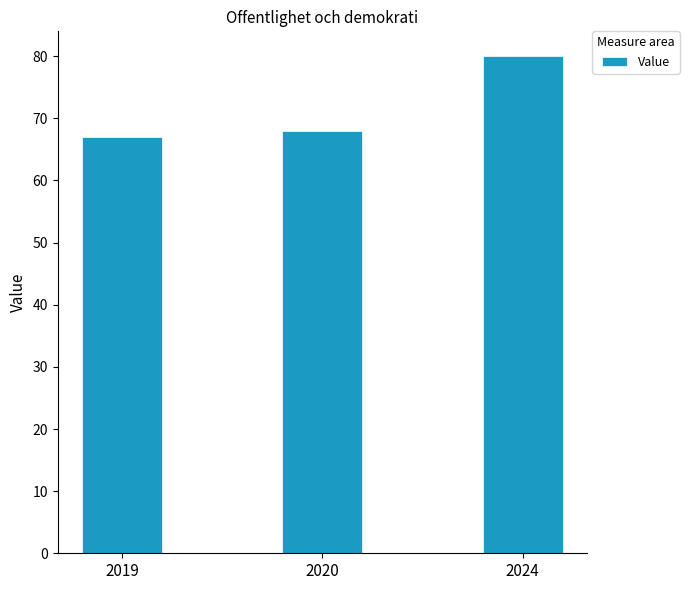

The chart shows a value of 67 at 2019. True or false?

True